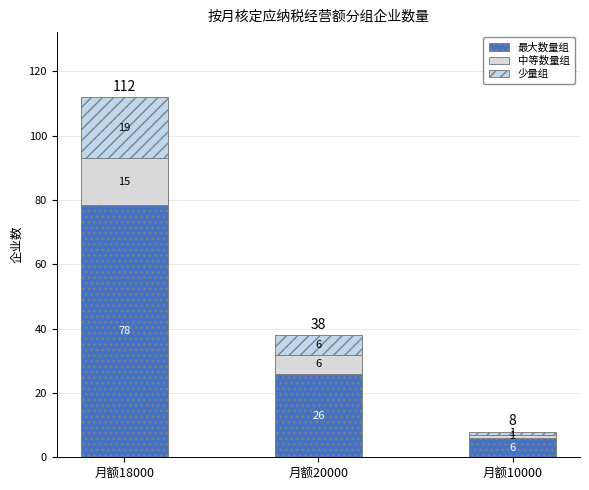

Where is 最大数量组 nearest to the value 42?

月额20000